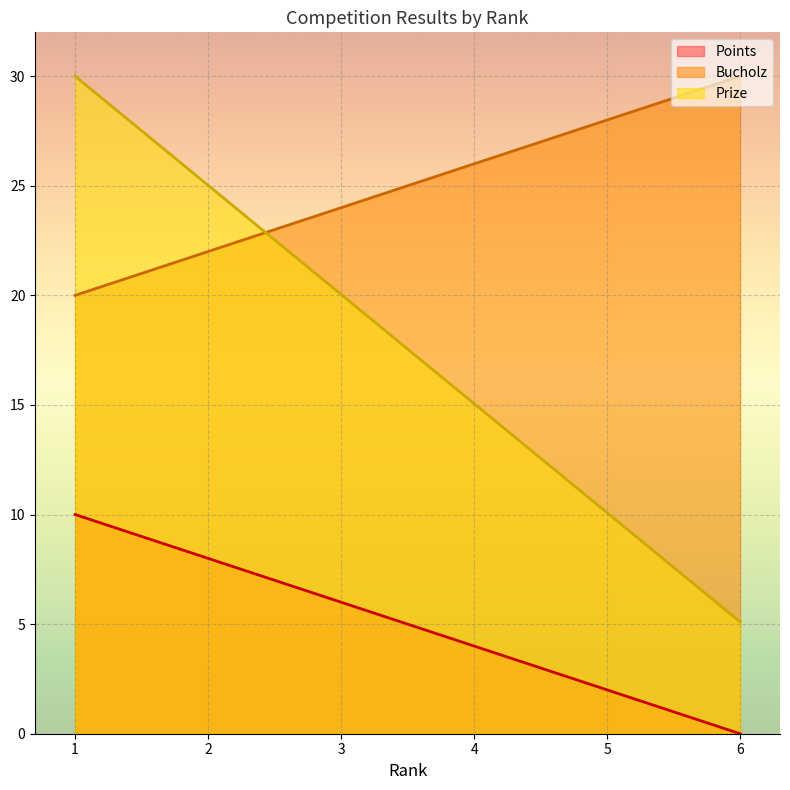

Which series has the widest spread of values?

Prize